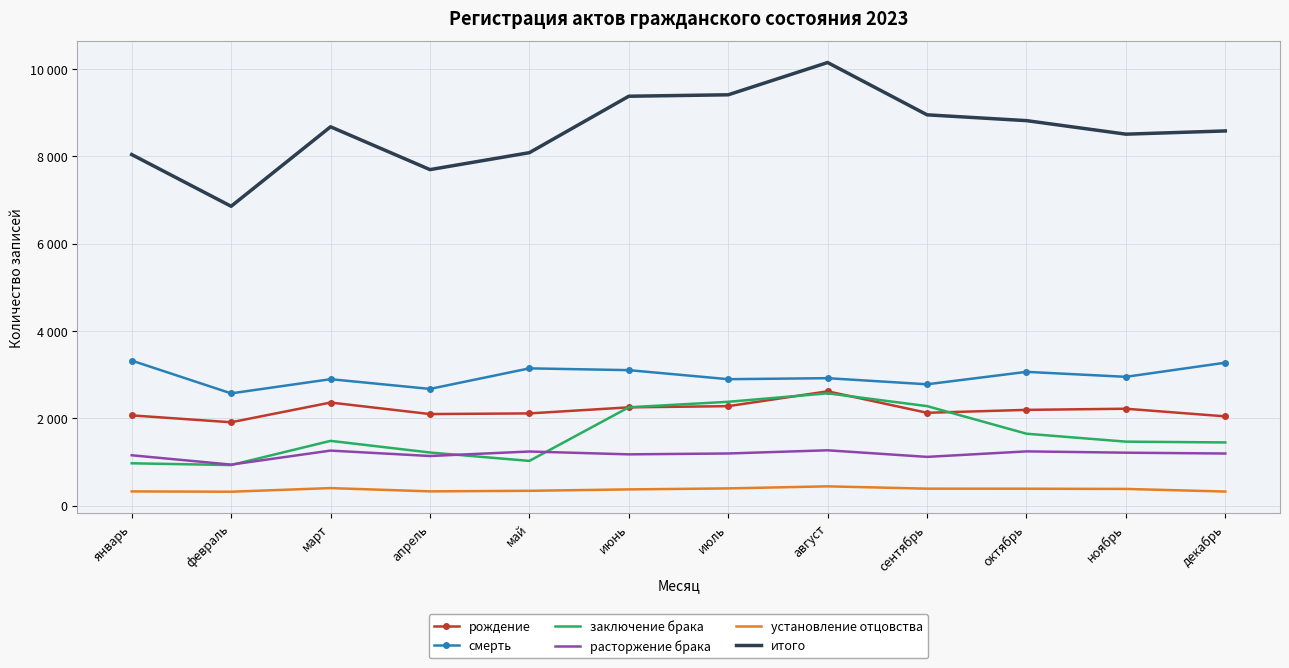

What is the total value across all series at ноябрь?

16737